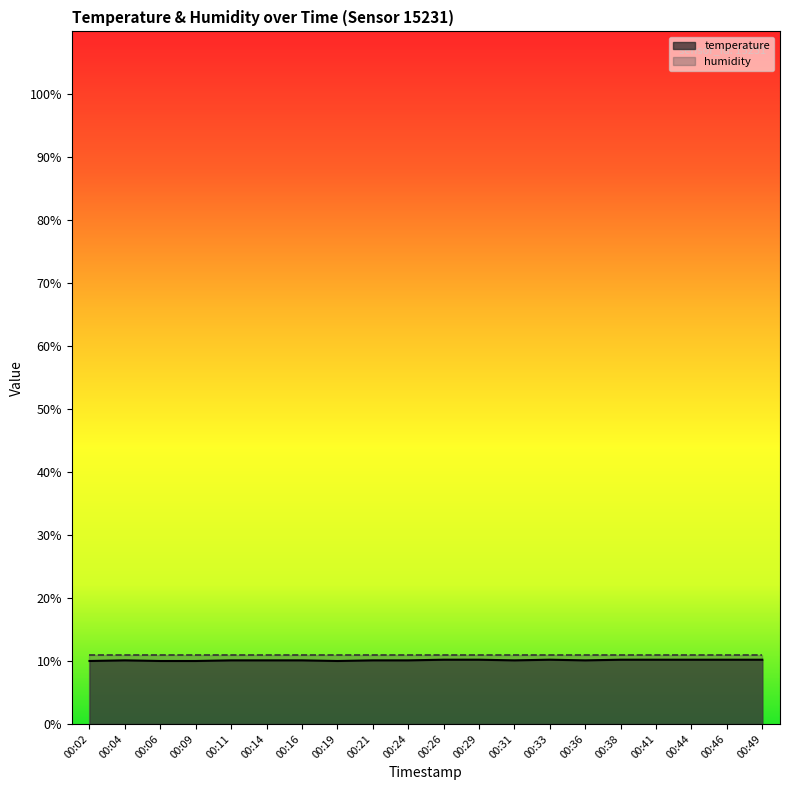

How many lines are shown in the chart?

2